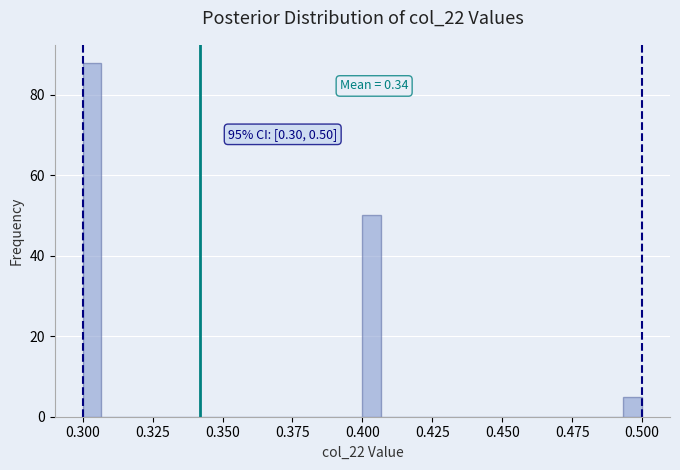

Read against the x-axis, roughly where is the centre of the tallest bar?

0.305